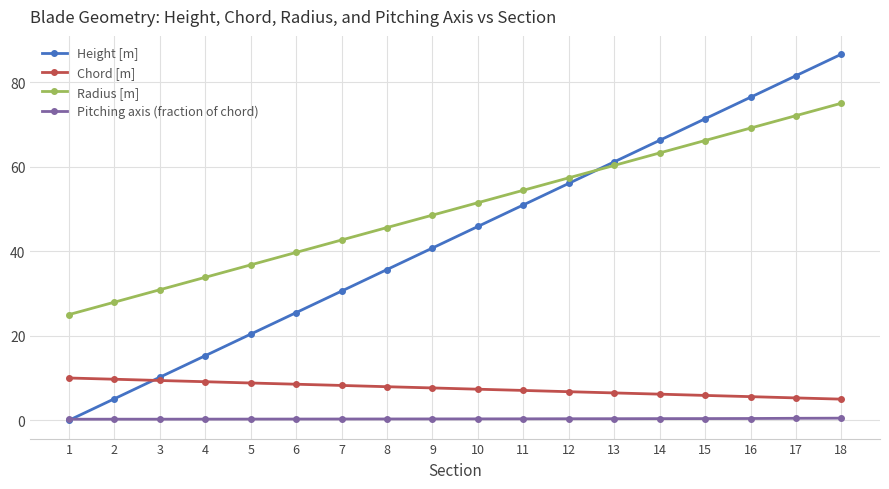

What are all the series names shown in the legend?

Height [m], Chord [m], Radius [m], Pitching axis (fraction of chord)